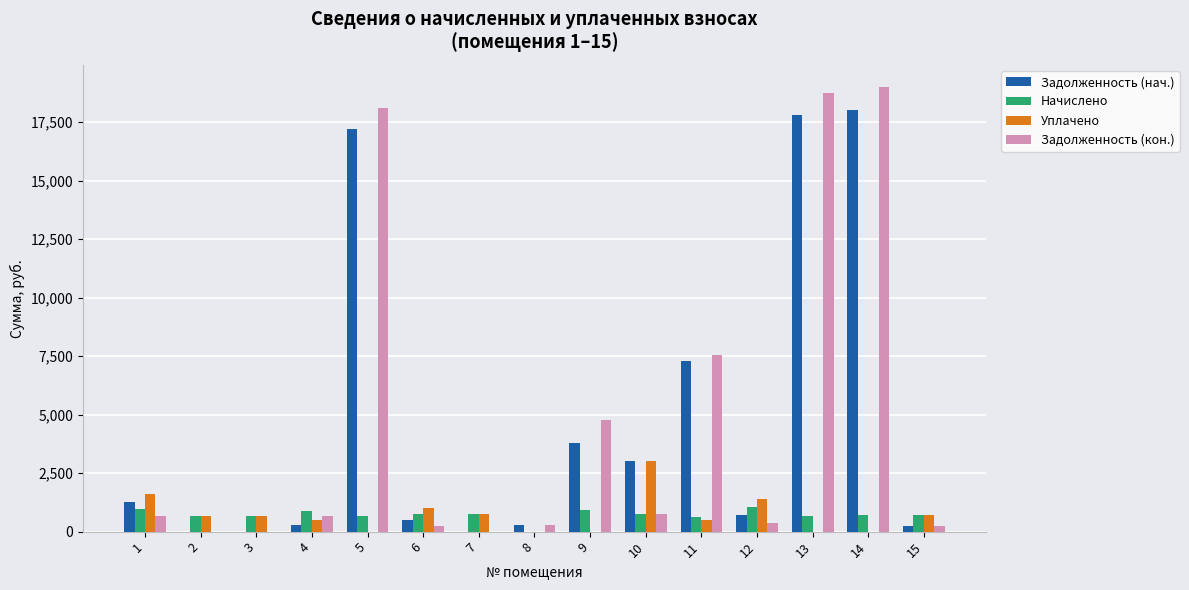

What is the spread (max minus min) of values at 13?

18751.5